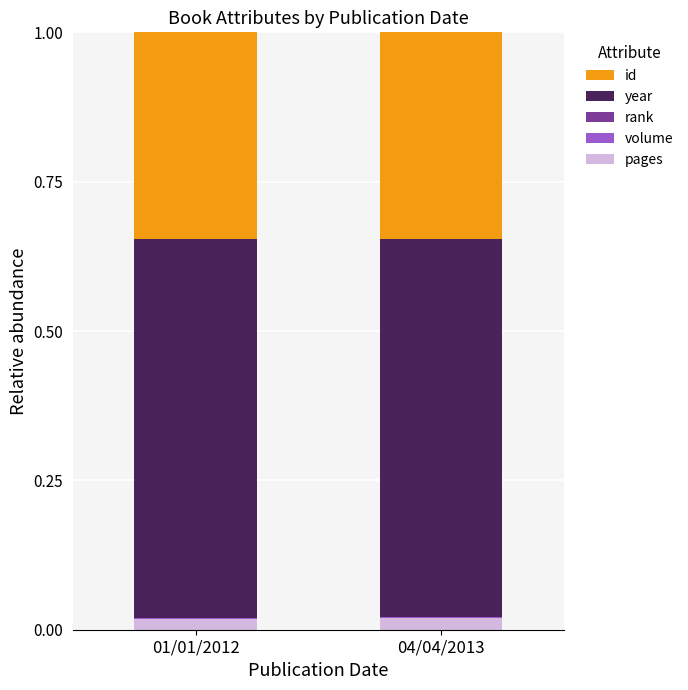

True or false: pages has a value of 0.0 at 04/04/2013.

True